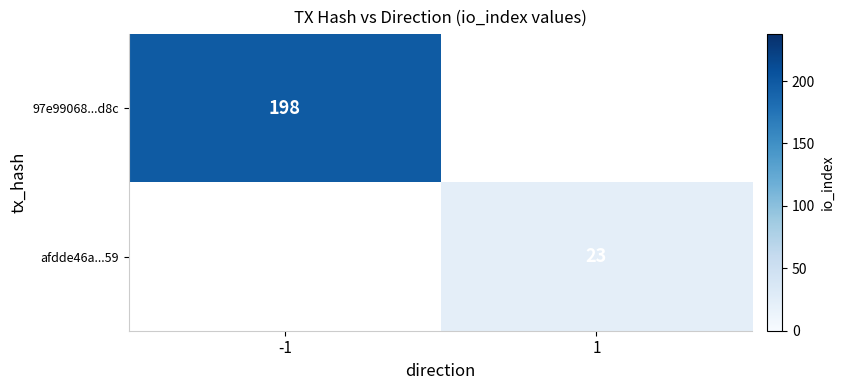

True or false: afdde46a...59 has a value of 23 at 1.

True